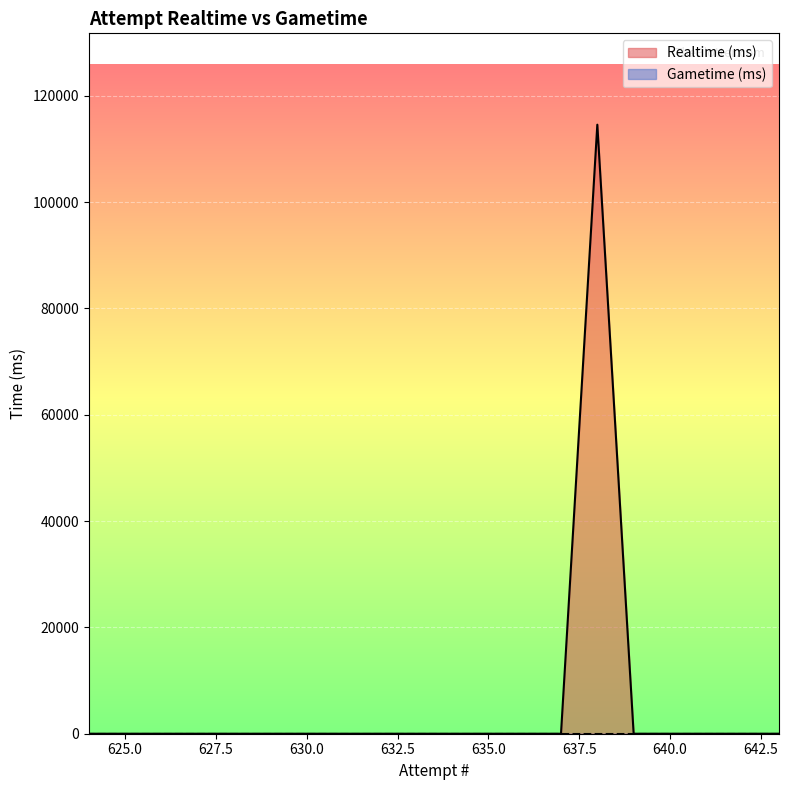

Which label corresponds to the smallest value in the chart?

643